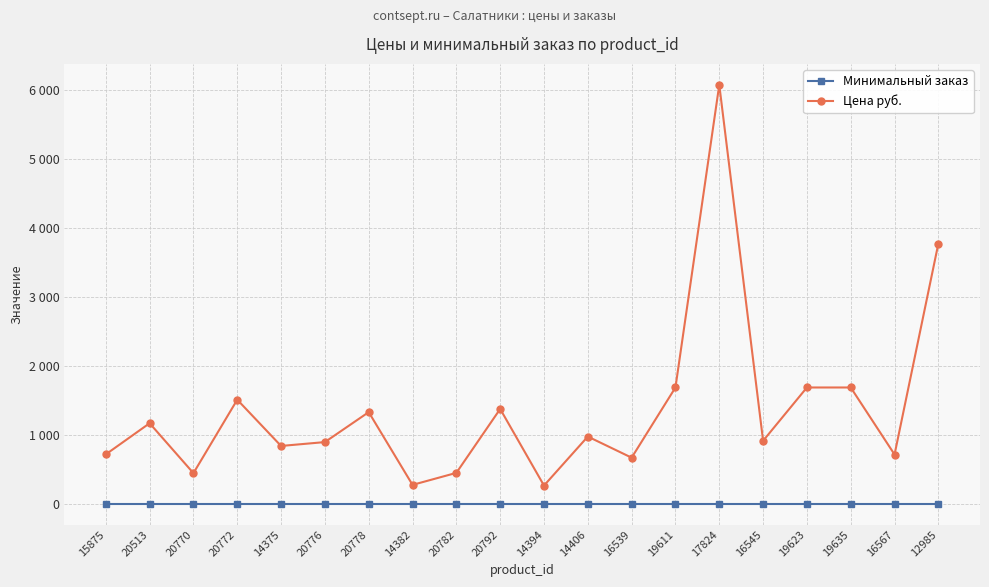

Between 14394 and 19611, which is larger?

14394